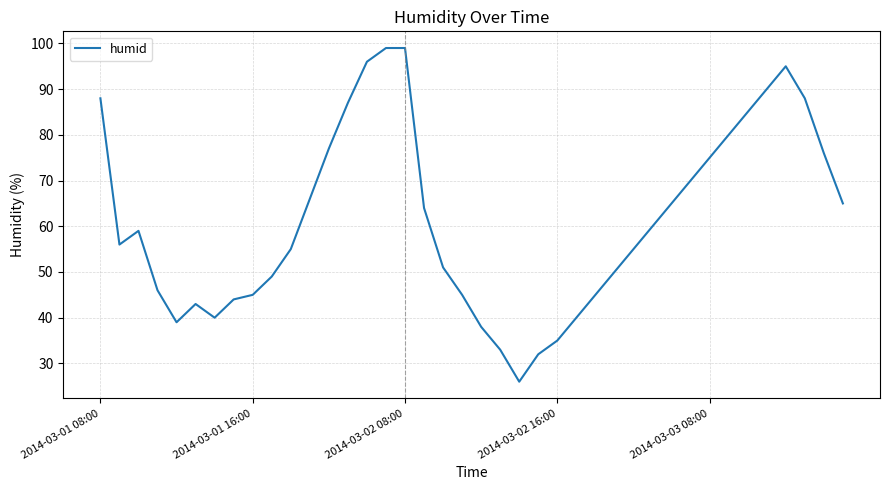

What is the difference between the maximum and minimum values?

73